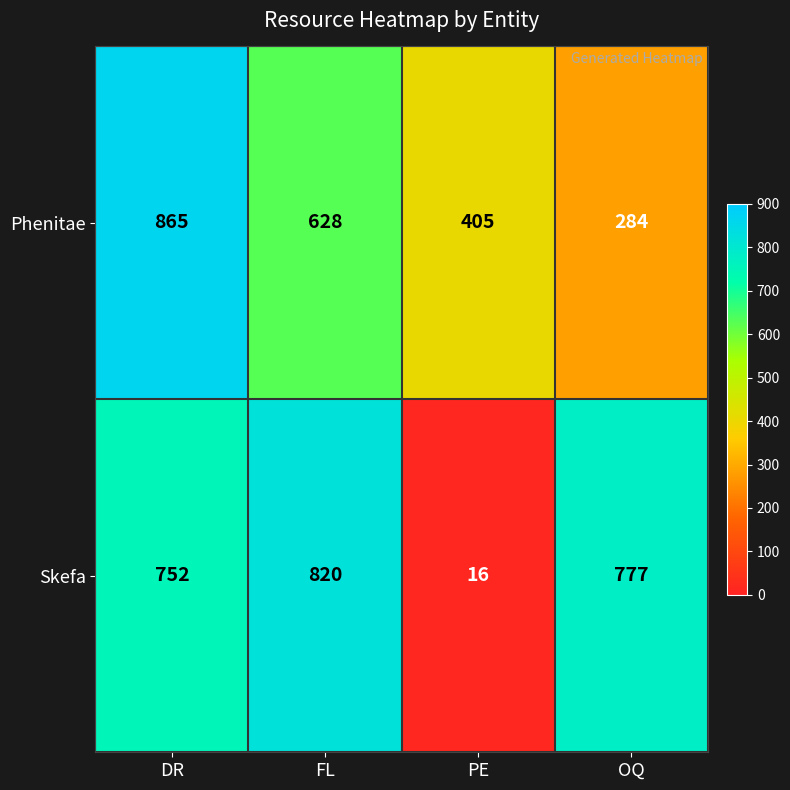

Which series has the largest total across all categories?

Skefa